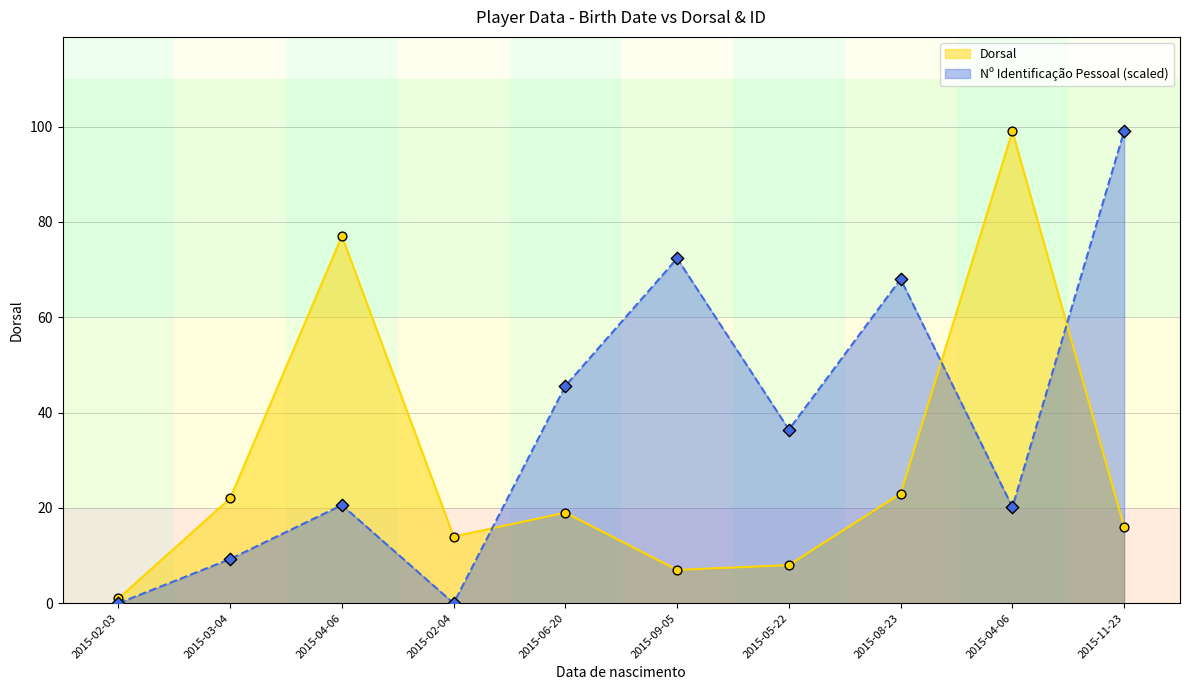

Which series reaches the maximum Y coordinate?

Dorsal